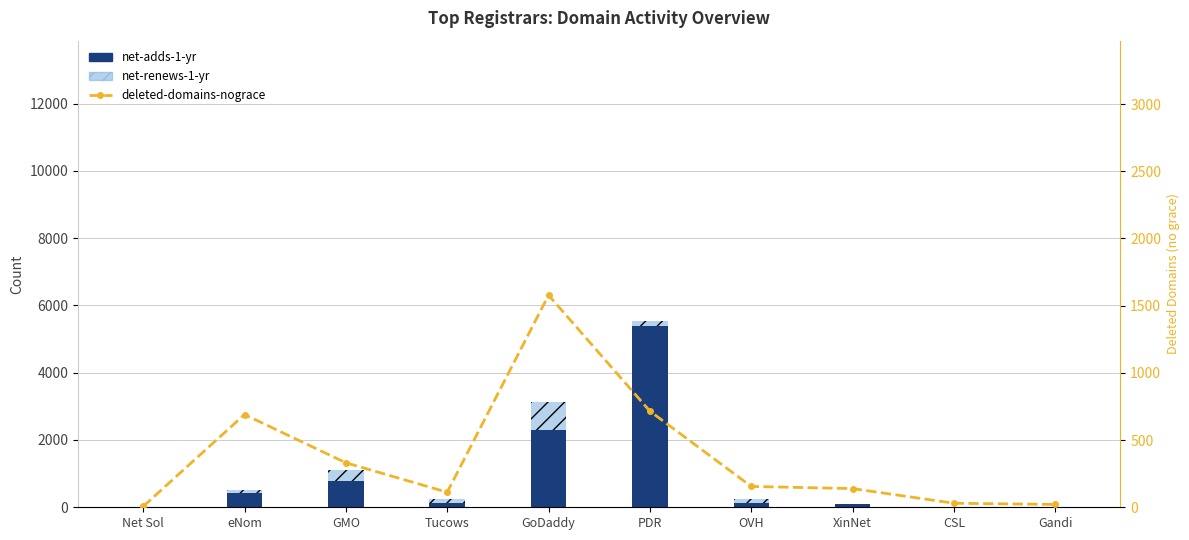

What is the spread (max minus min) of values at GoDaddy?

1485